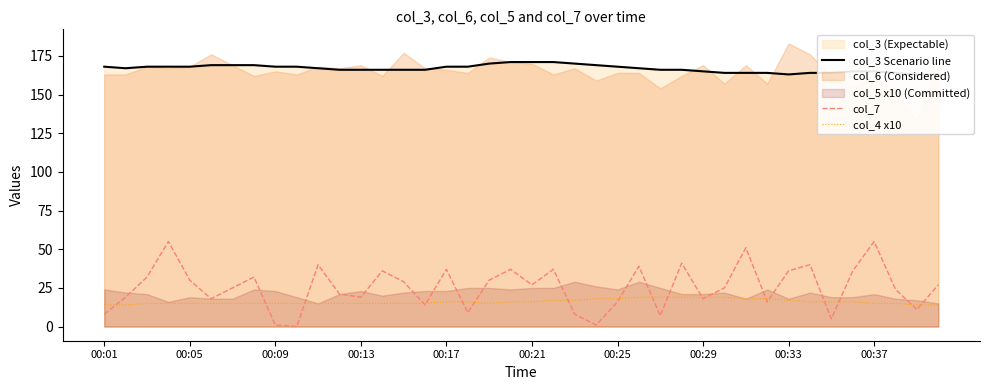

True or false: col_3 Scenario line has more than 0 points higher than both neighbors.

False